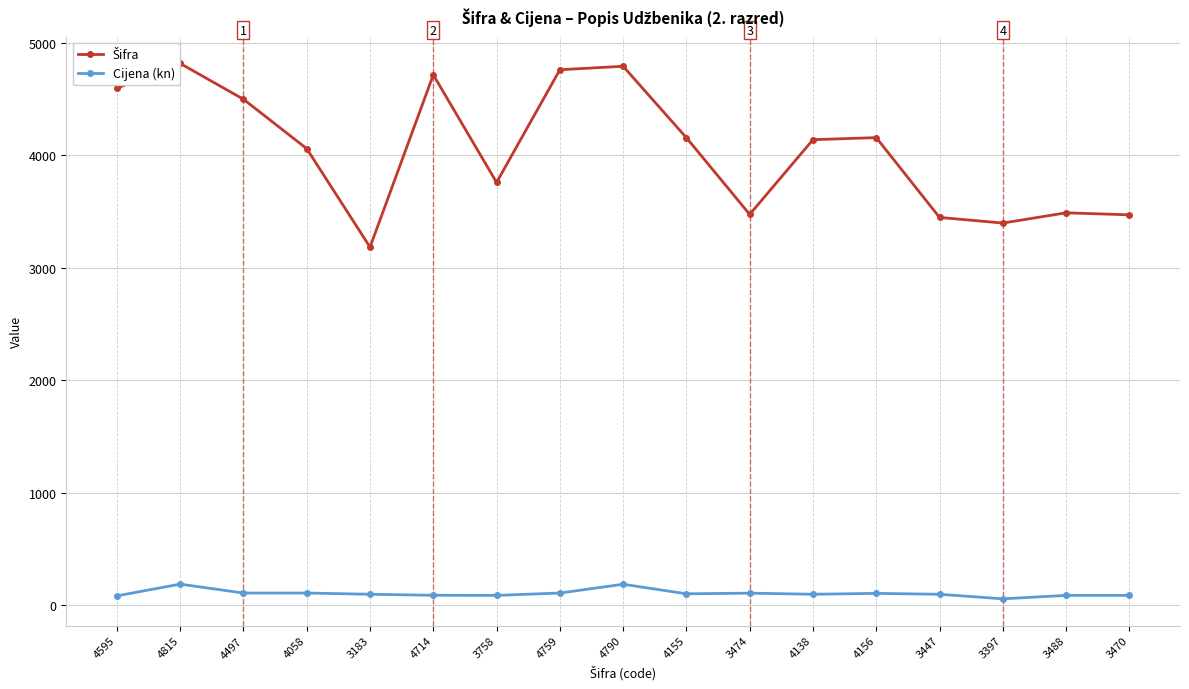

The Cijena (kn) series shows 89.0 at 3758. True or false?

True